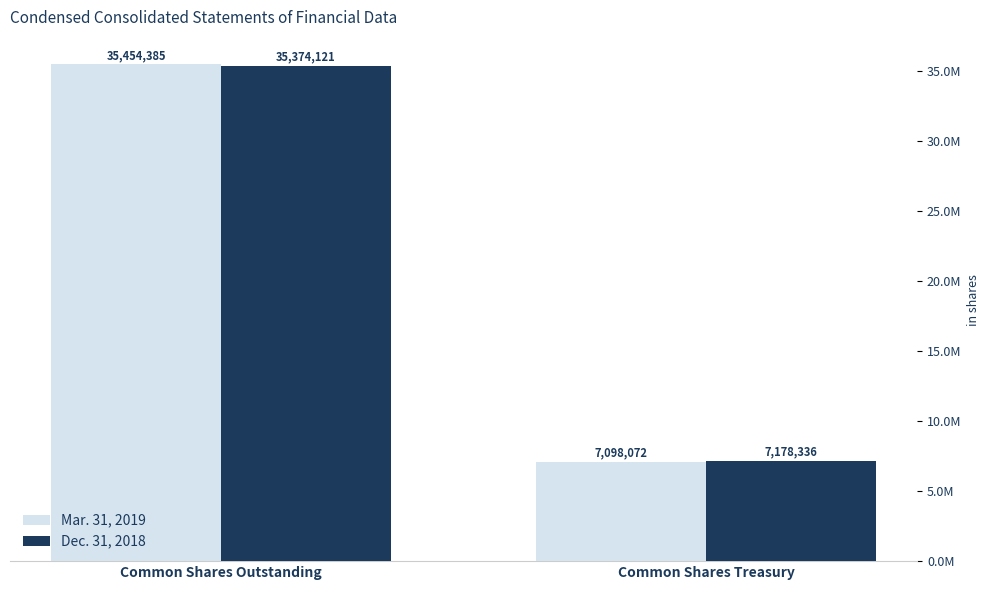

Is the value of Mar. 31, 2019 at Common Shares Treasury greater than the value of Dec. 31, 2018 at Common Shares Treasury?

No